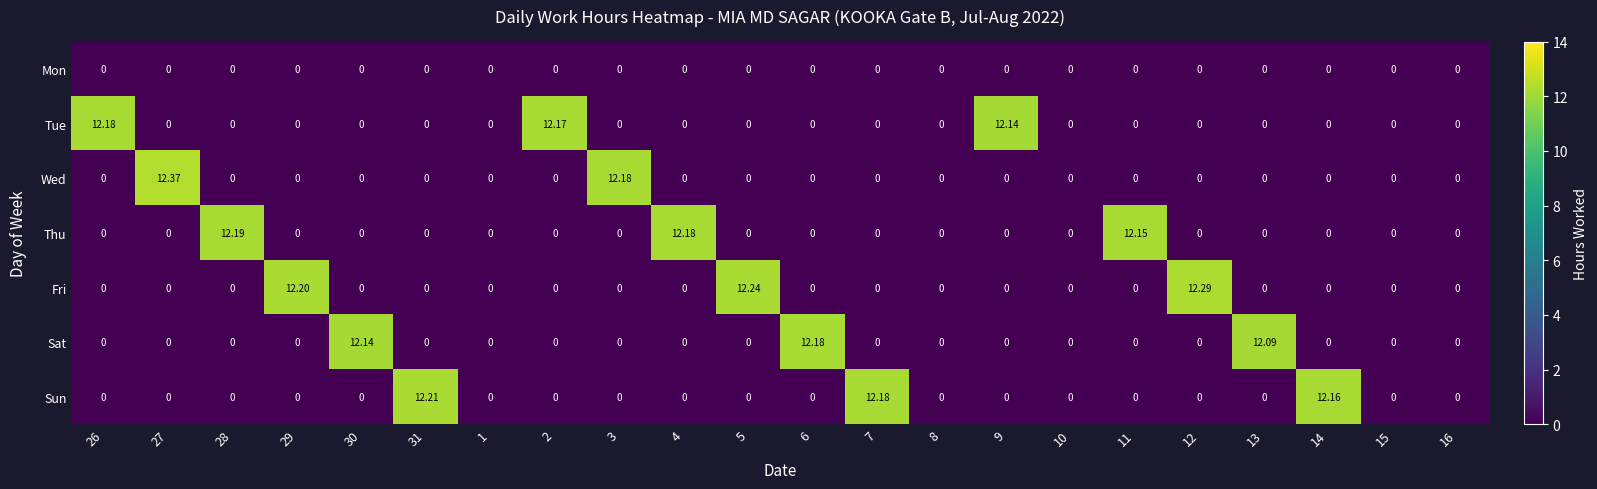

Which series has the widest spread of values?

Wed